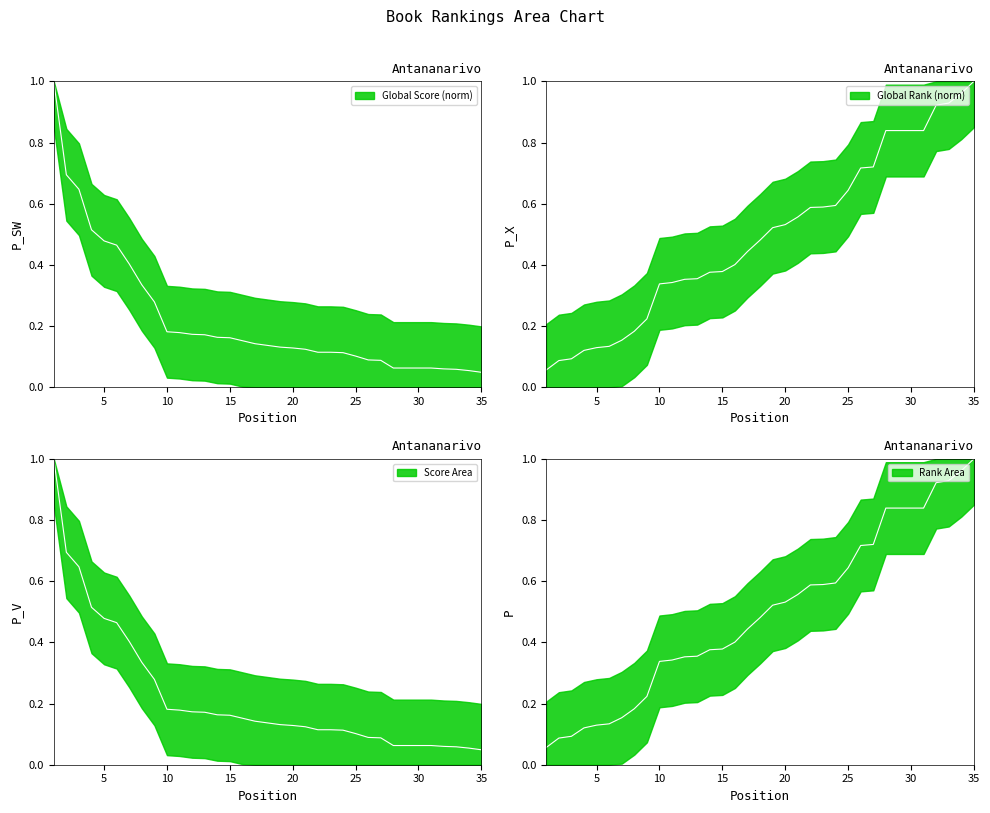

The value of Global Score at 25 is 0.1. True or false?

True